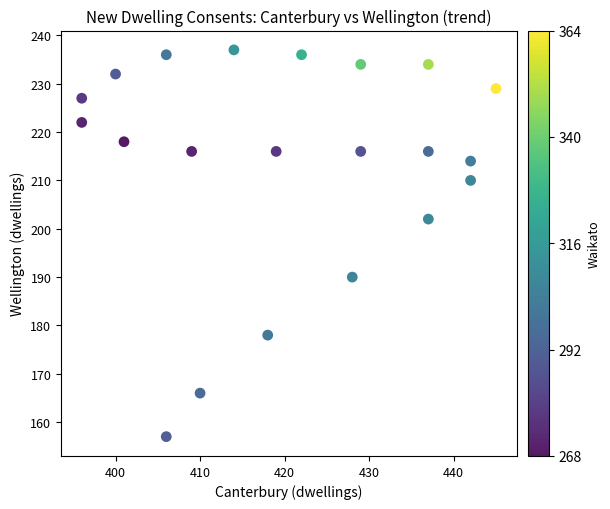

What Y value in the scatter plot is closest to 197?

202